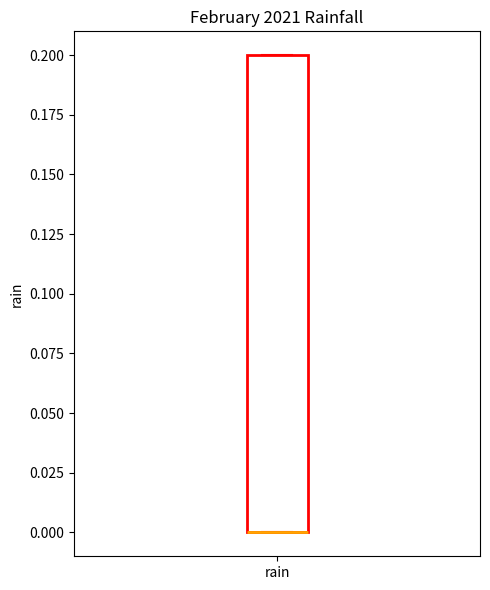

Read this box plot against the y-axis: the position of the median line, the range covered by the box, and the ends of both whiskers. The values are not printed on the chart, so give them approximately, as read against the axis.

median 0.0 (drawn on the box's lower edge), box 0.0 to 0.2, whiskers 0.0 to 0.2